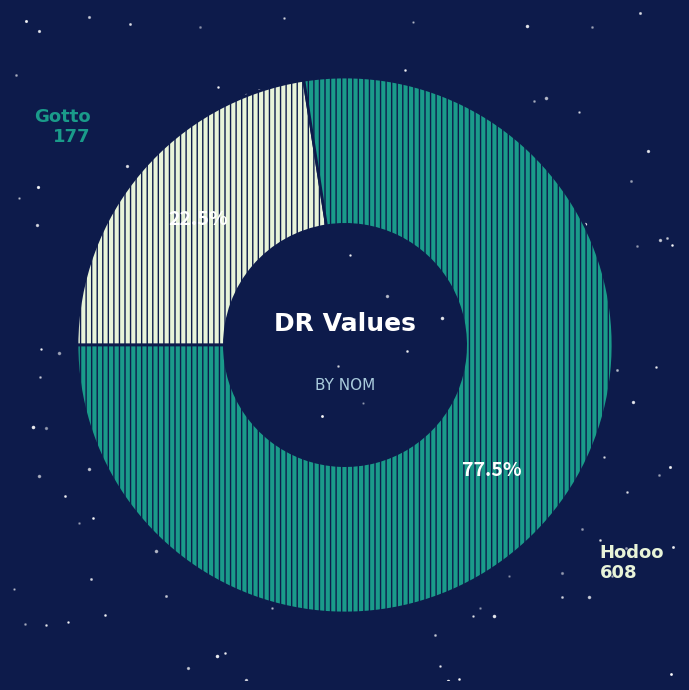

True or false: Gotto accounts for 23% of the total.

True